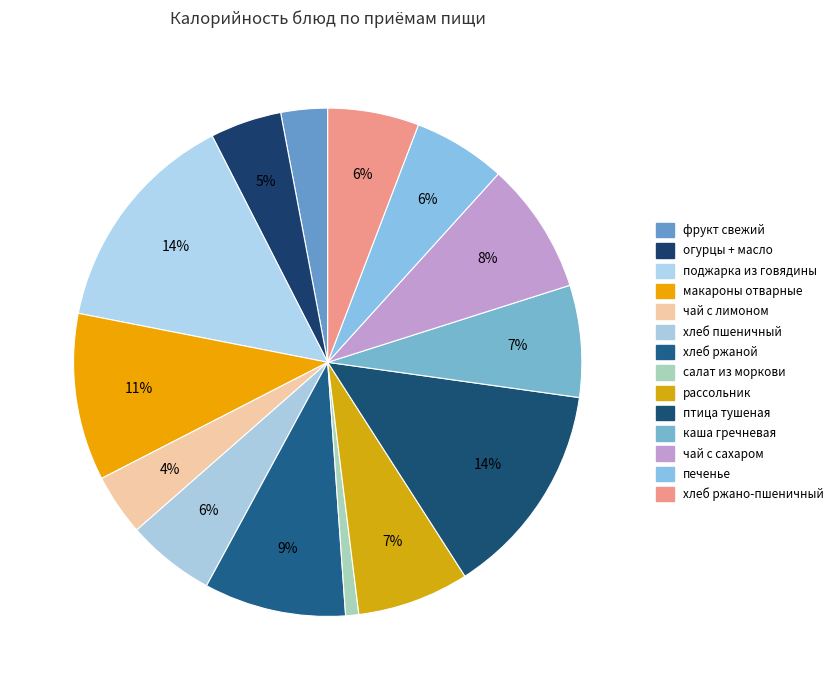

Which slice is the largest?

поджарка из говядины